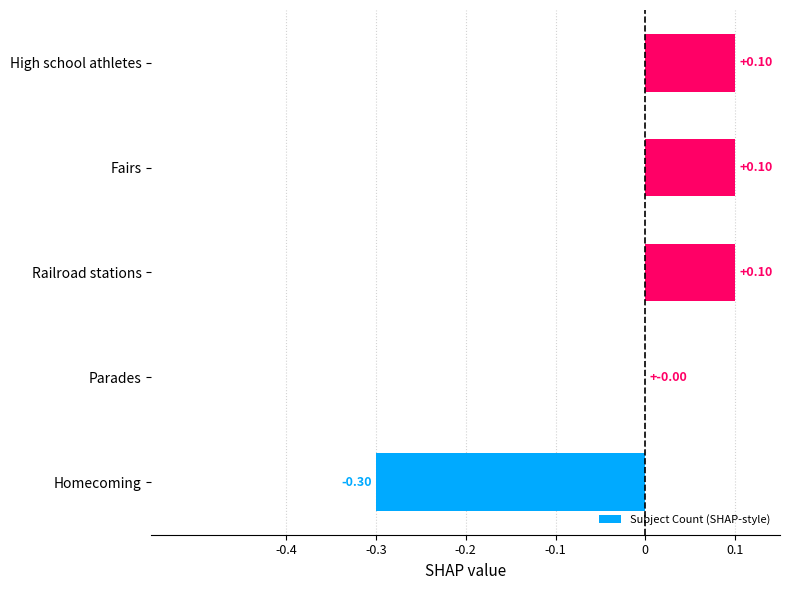

What is the change in value from Parades to Railroad stations?

+0.1